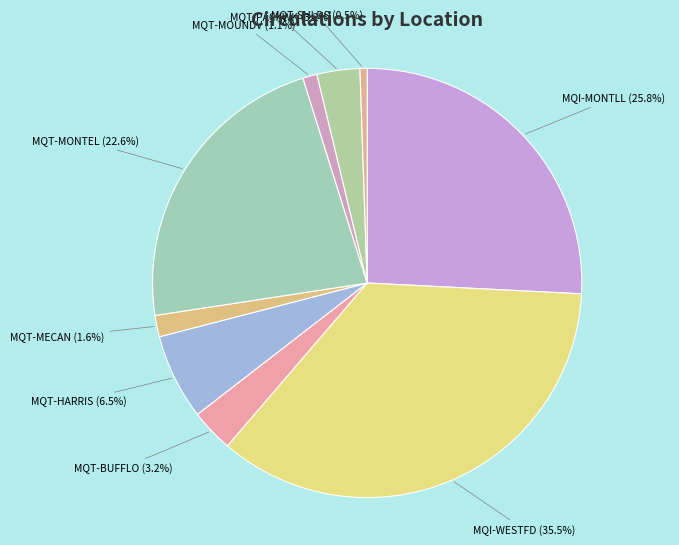

Does any single category account for the majority?

No